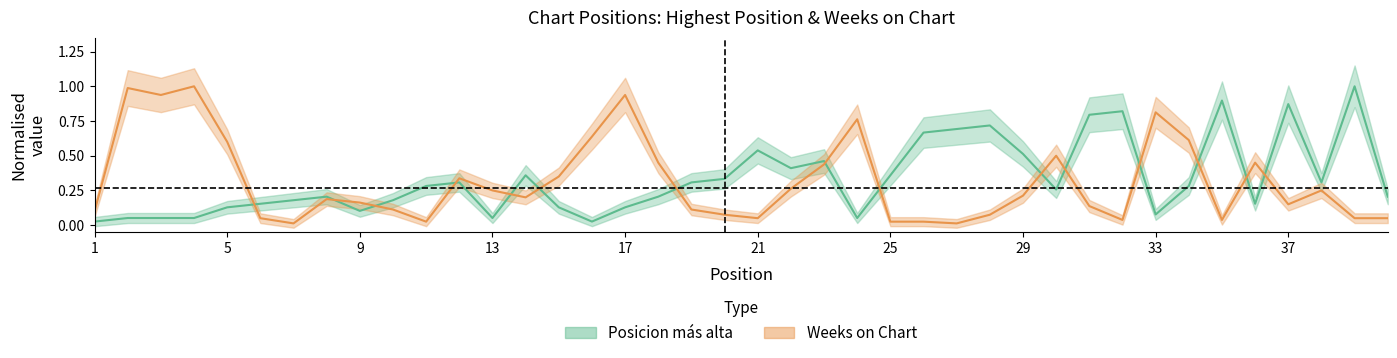

List the series in order of their overall mean, lowest first.

Weeks_on_Chart, Posicion_mas_alta